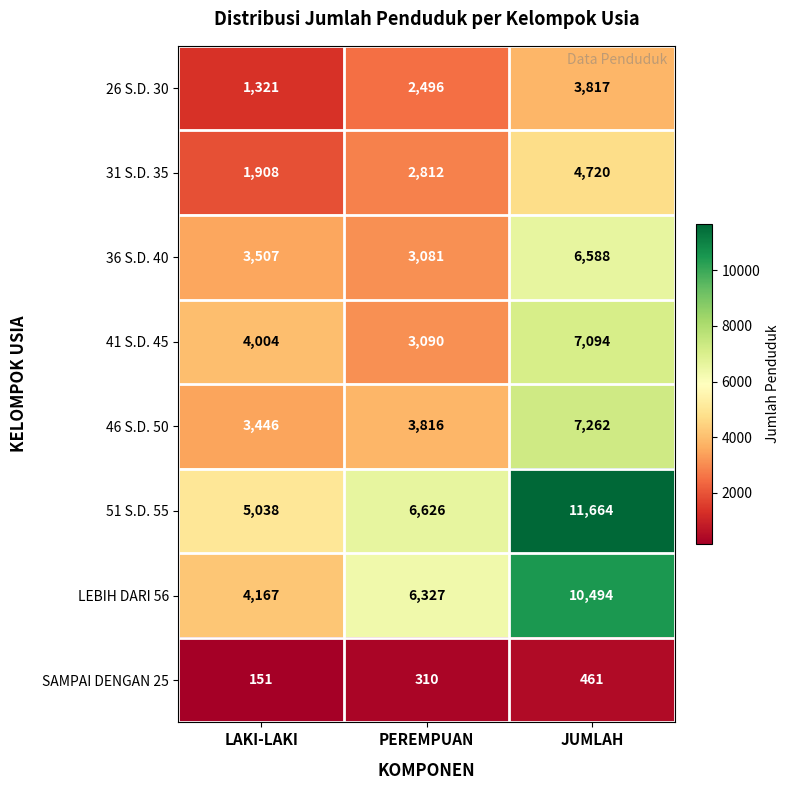

Reading left to right, list all the values displayed in this chart.

26 S.D. 30: 1321	2496	3817
31 S.D. 35: 1908	2812	4720
36 S.D. 40: 3507	3081	6588
41 S.D. 45: 4004	3090	7094
46 S.D. 50: 3446	3816	7262
51 S.D. 55: 5038	6626	11664
LEBIH DARI 56: 4167	6327	10494
SAMPAI DENGAN 25: 151	310	461